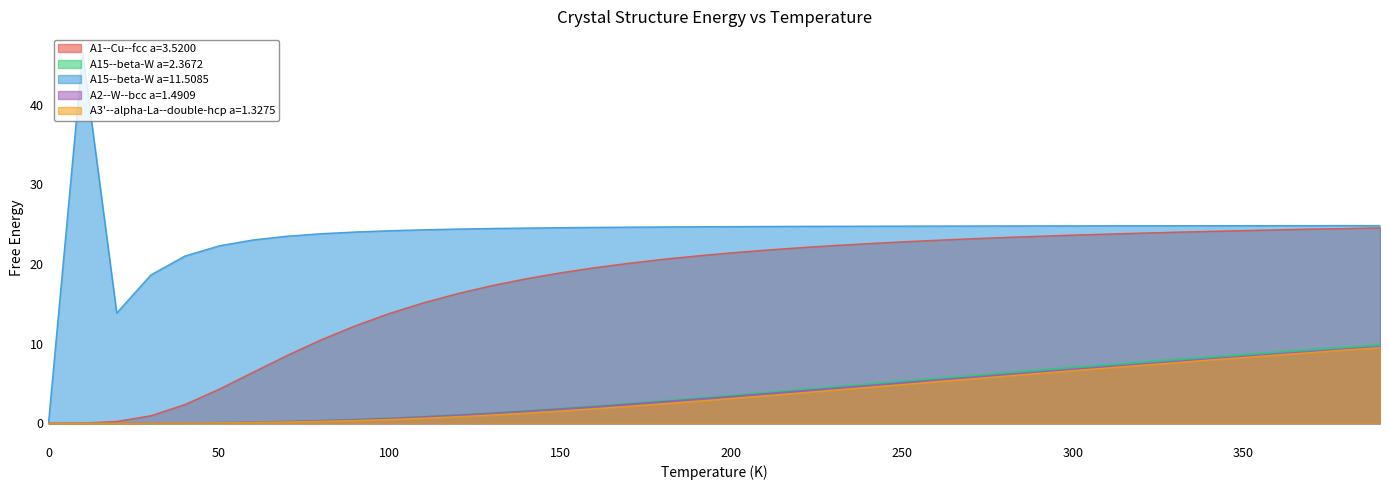

True or false: A2--W--bcc a=1.4909 has a value of 0.1 at 50.

True